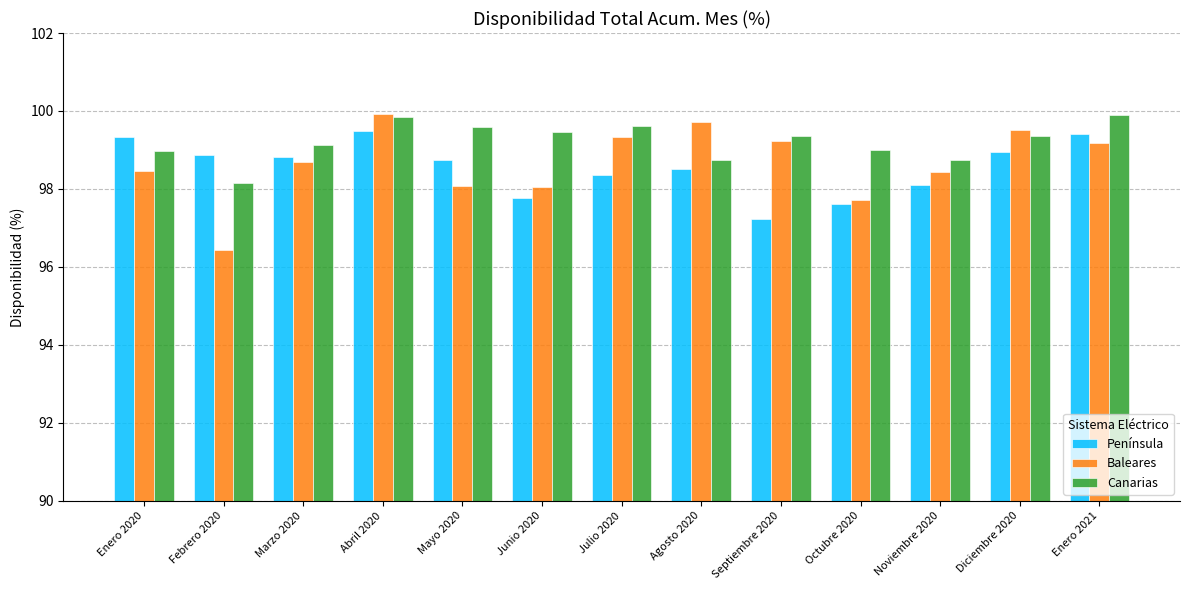

Which label corresponds to the smallest value in the chart?

Febrero 2020